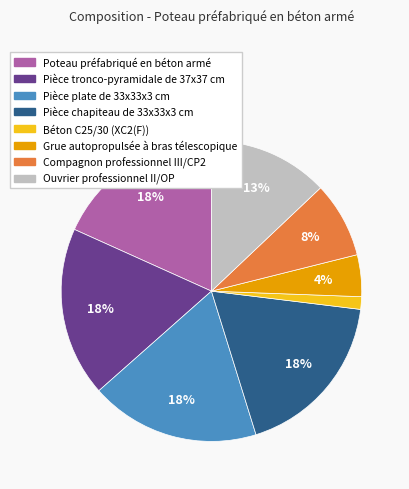

To the nearest percent, what is the difference between the largest and smallest slice percentages?

17%